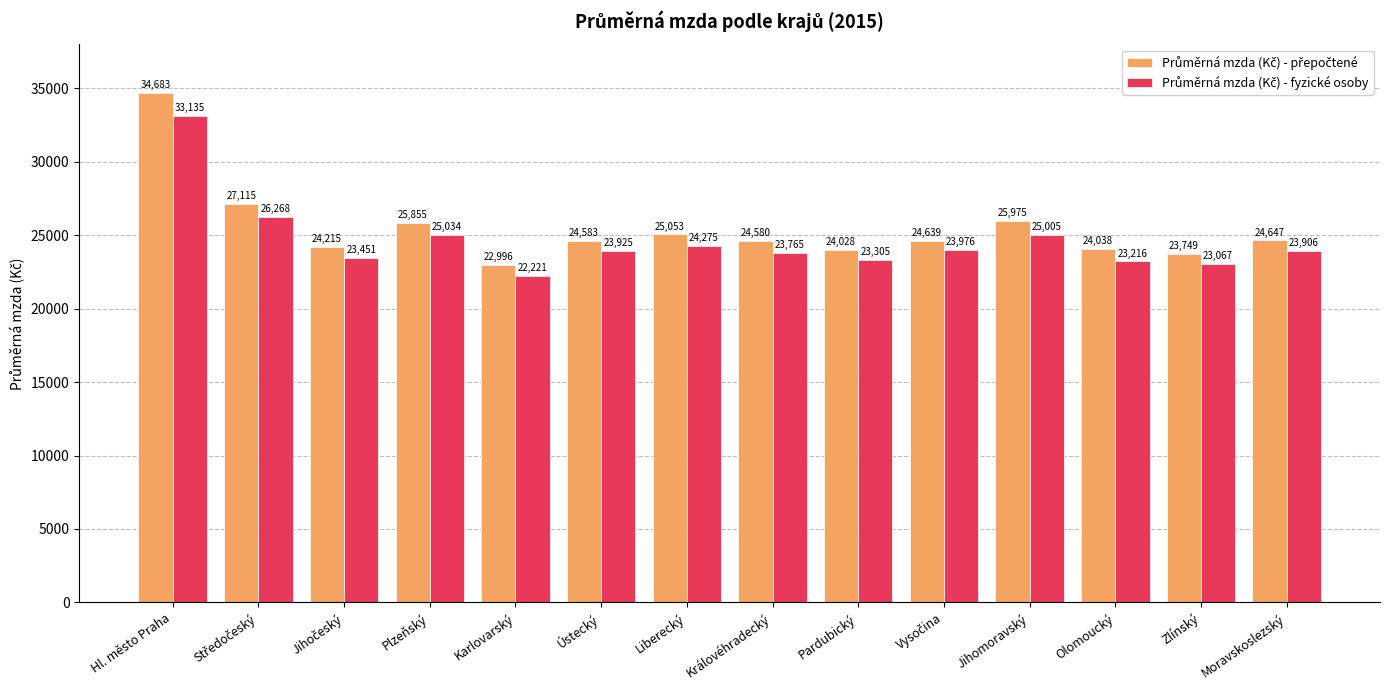

What is the spread (max minus min) of values at Olomoucký?

822